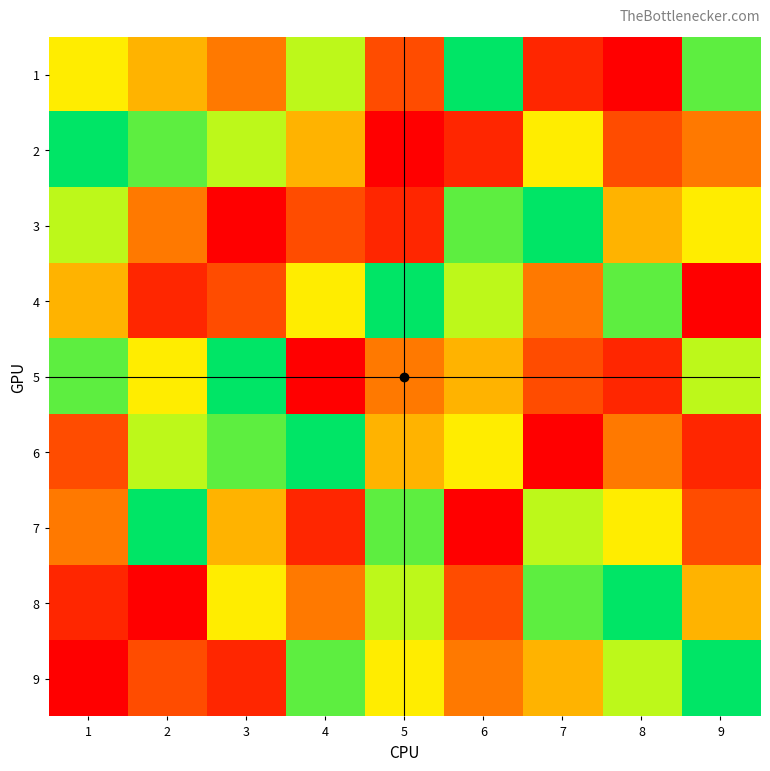

What is the maximum value shown in the chart?

9